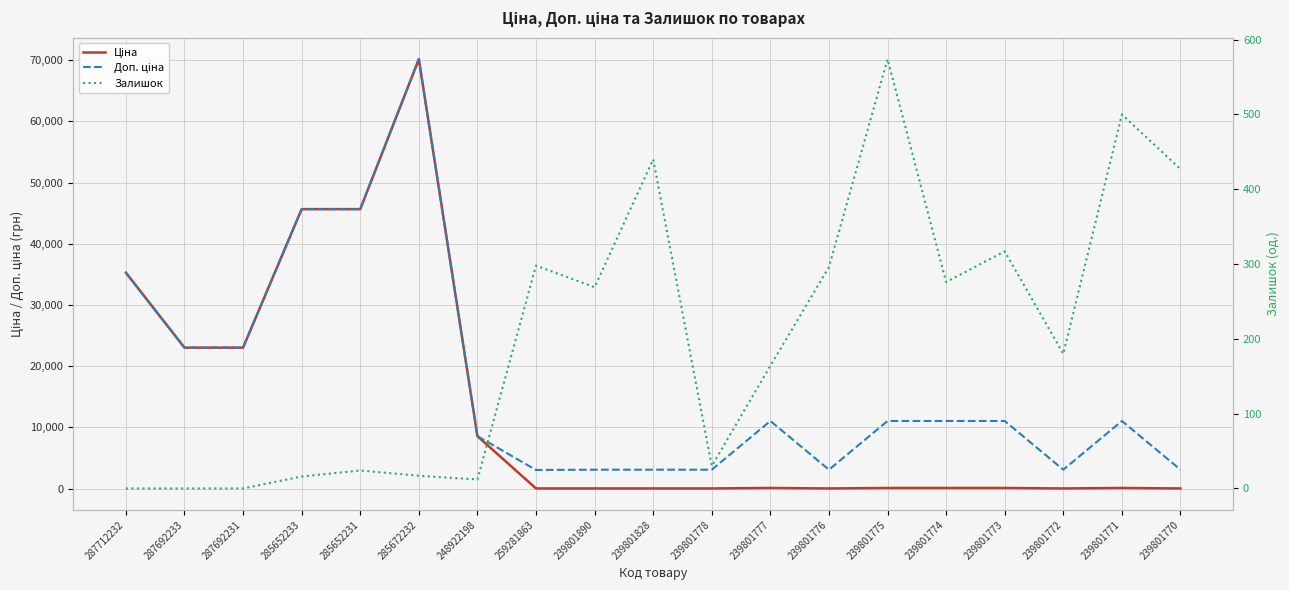

At which label is Залишок closest to 287?

239801776